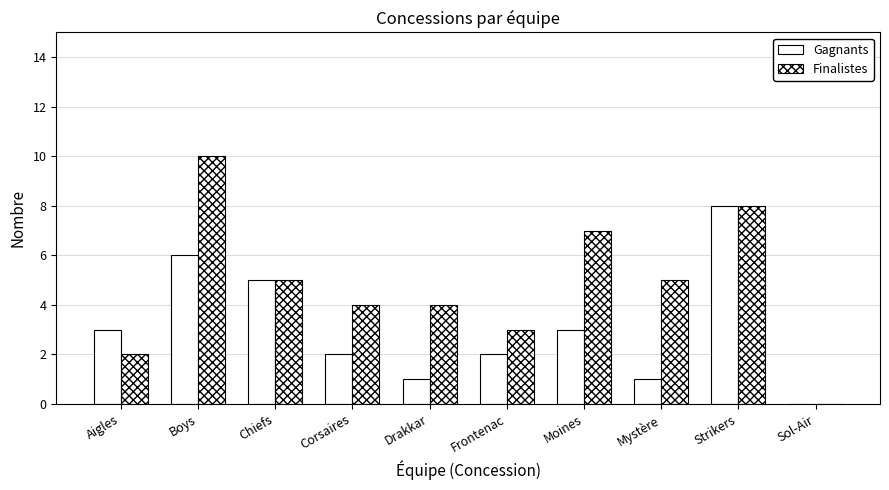

What is the label of the 6th bar from the right?

Drakkar